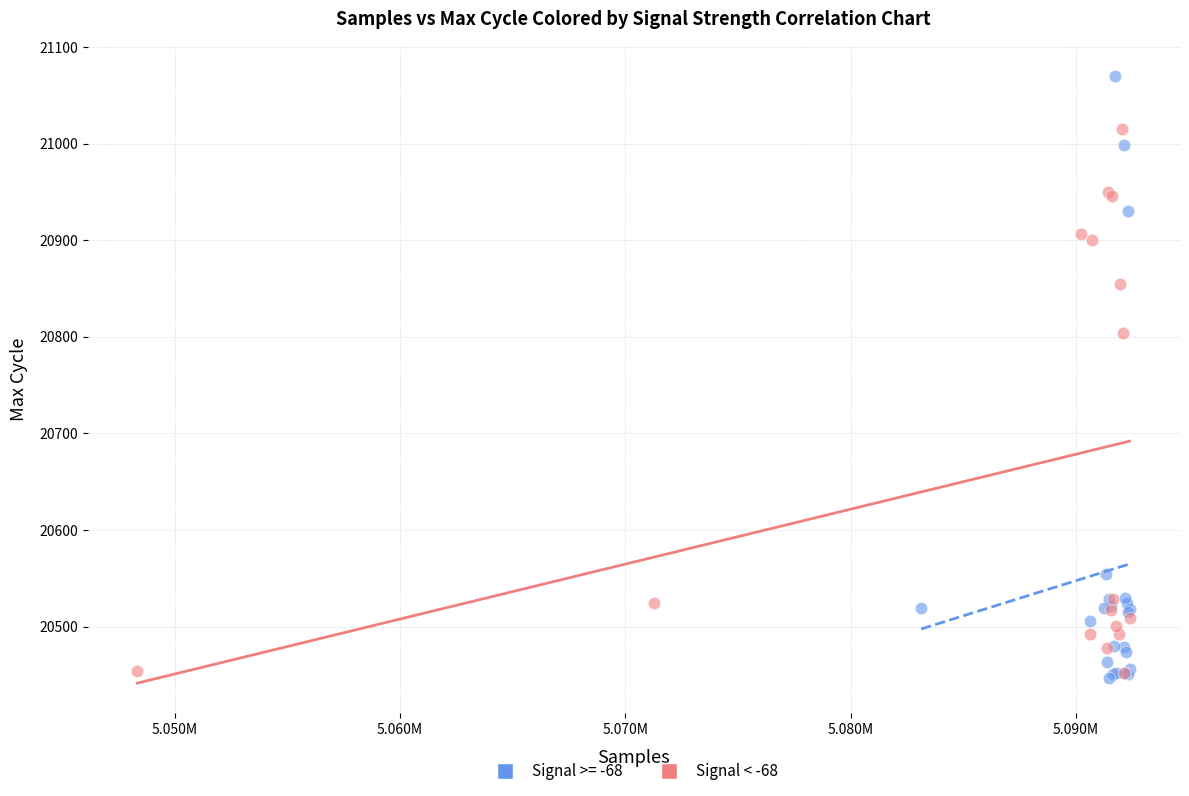

Which series has the largest Y range (max minus min)?

Signal >= -68